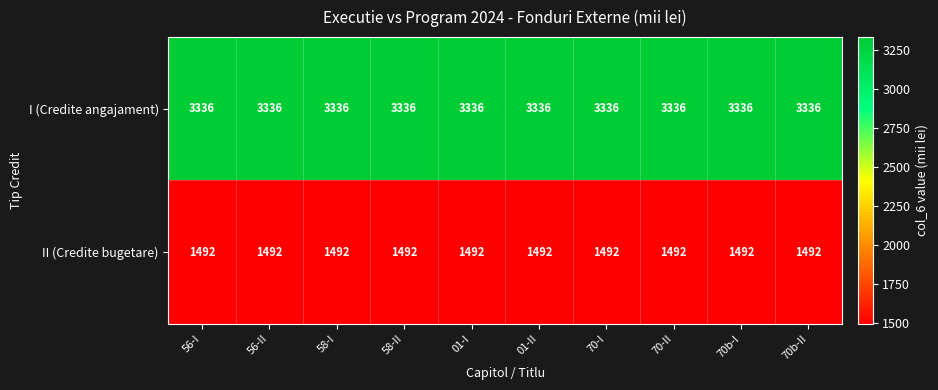

What is the sum of all II (Credite bugetare) values?

14920